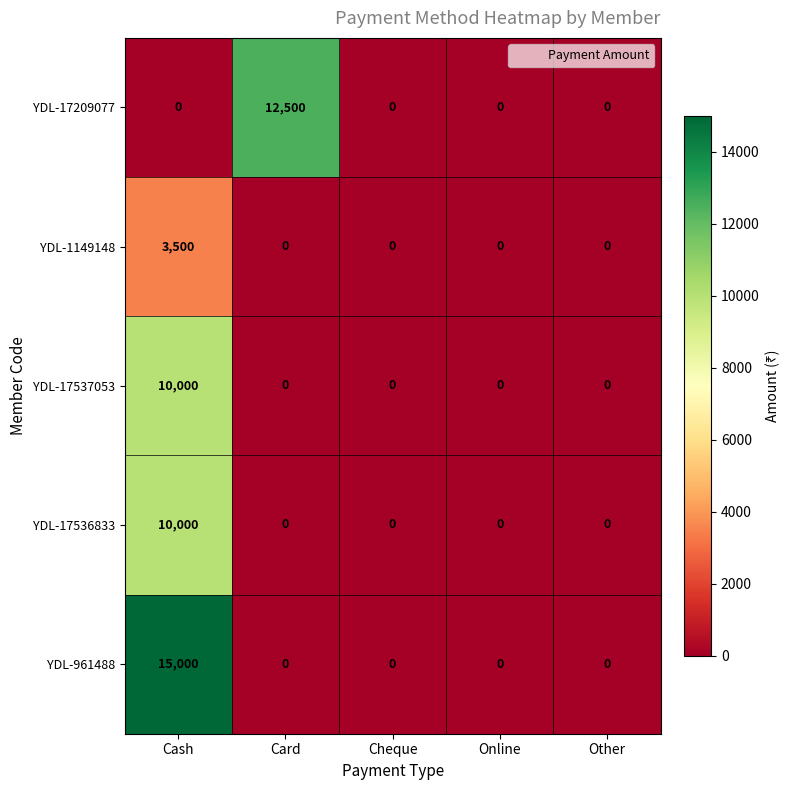

What is the difference between the highest and lowest values at Cash?

15000